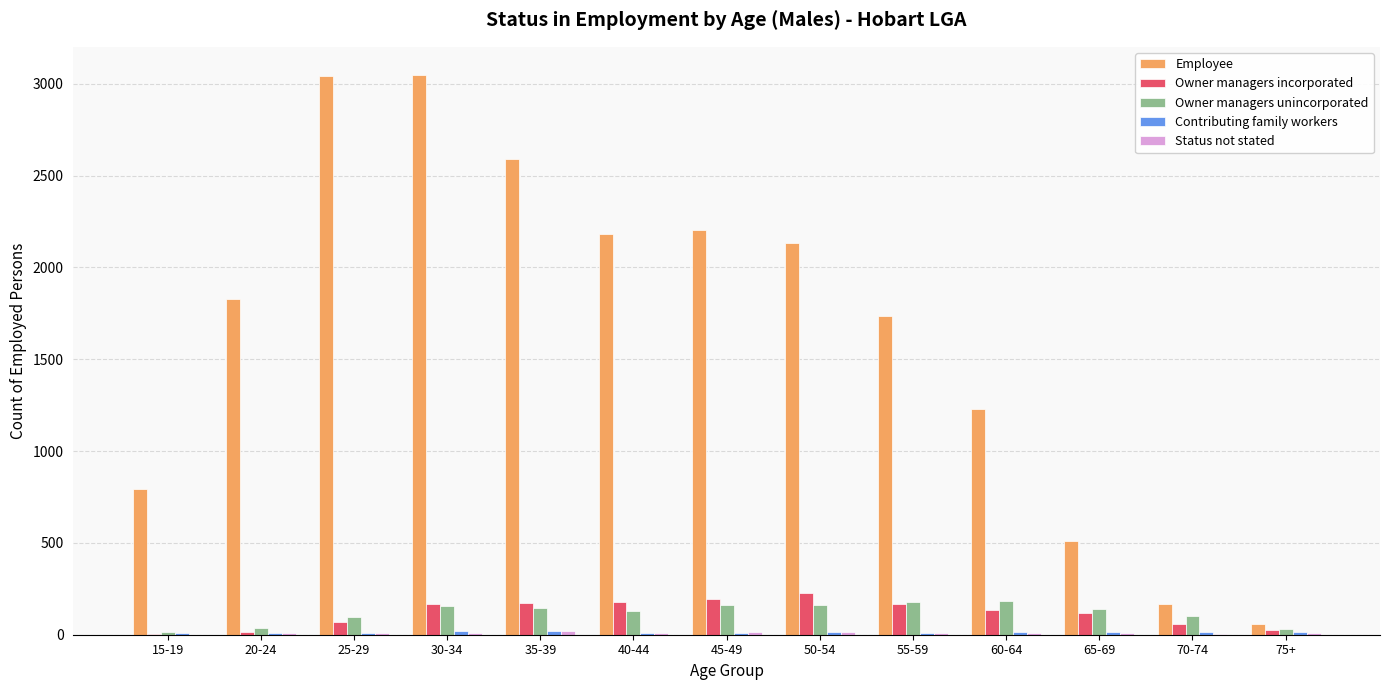

Which series has the largest range (max minus min)?

Employee